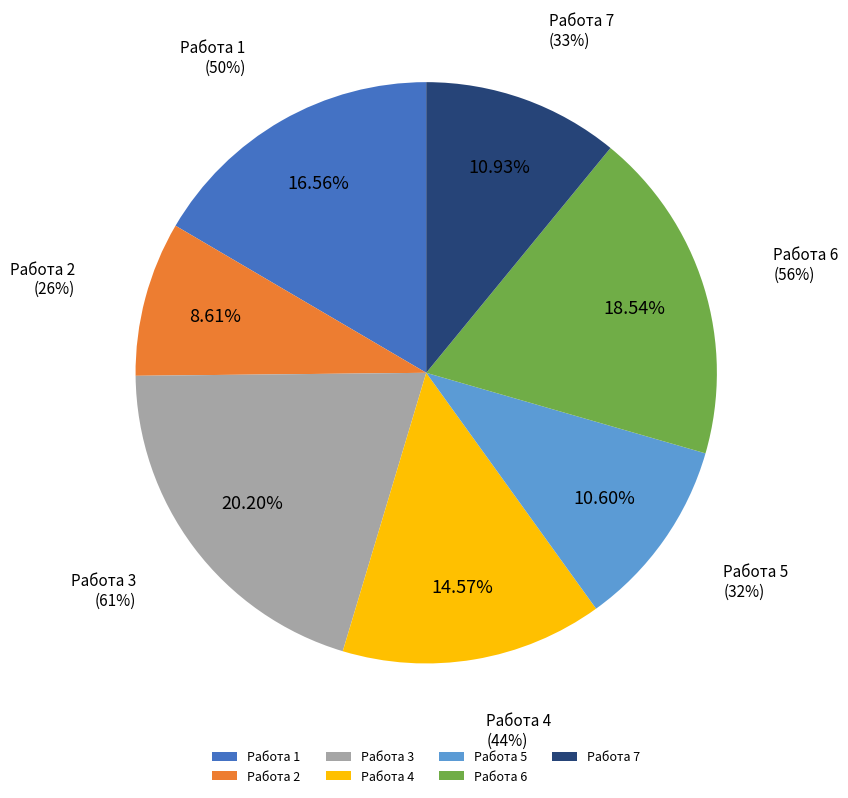

Is there any slice that represents more than half of the pie?

No